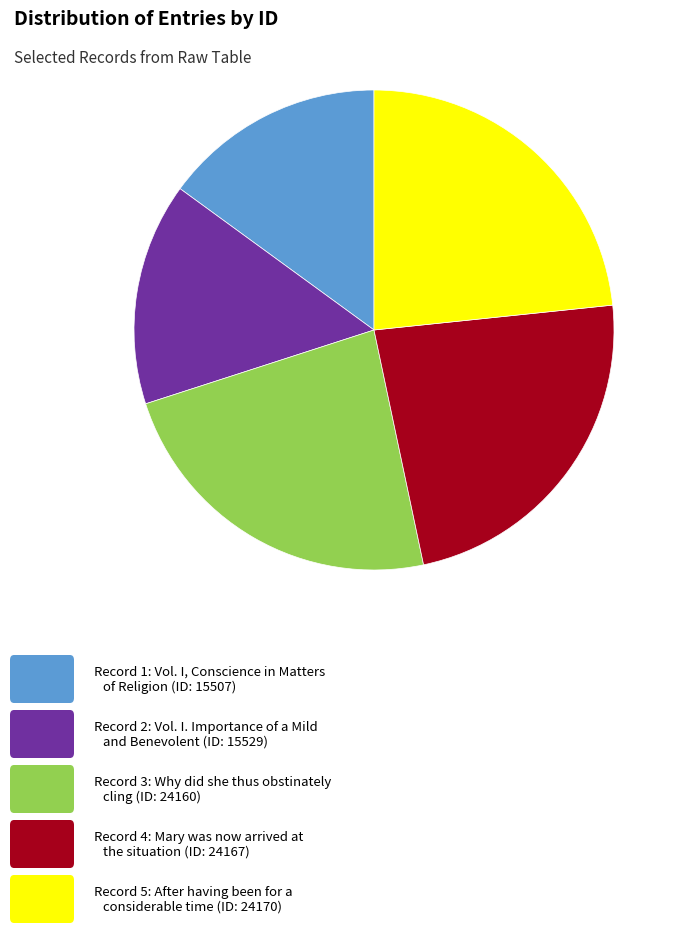

Is there a majority slice in this chart?

No